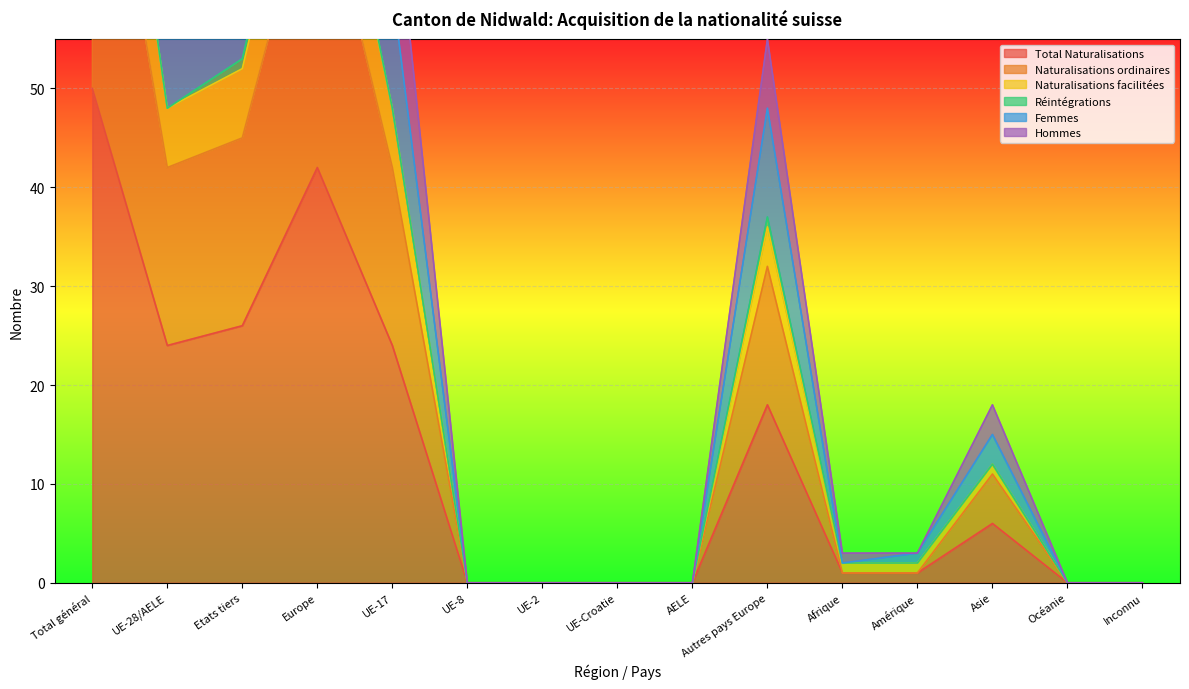

Which series changed the most between UE-8 and Asie?

Hommes